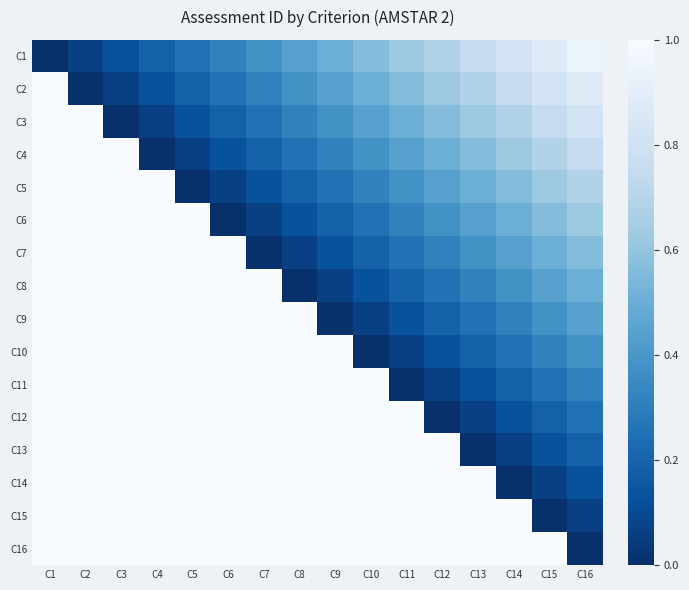

Reading left to right, extract all data points from this chart.

C1: C1=0.0	C2=0.1	C3=0.1	C4=0.2	C5=0.2	C6=0.3	C7=0.4	C8=0.4	C9=0.5	C10=0.6	C11=0.6	C12=0.7	C13=0.8	C14=0.8	C15=0.9	C16=0.9
C2: C1=1.0	C2=0.0	C3=0.1	C4=0.1	C5=0.2	C6=0.2	C7=0.3	C8=0.4	C9=0.4	C10=0.5	C11=0.6	C12=0.6	C13=0.7	C14=0.8	C15=0.8	C16=0.9
C3: C1=1.0	C2=1.0	C3=0.0	C4=0.1	C5=0.1	C6=0.2	C7=0.2	C8=0.3	C9=0.4	C10=0.4	C11=0.5	C12=0.6	C13=0.6	C14=0.7	C15=0.8	C16=0.8
C4: C1=1.0	C2=1.0	C3=1.0	C4=0.0	C5=0.1	C6=0.1	C7=0.2	C8=0.2	C9=0.3	C10=0.4	C11=0.4	C12=0.5	C13=0.6	C14=0.6	C15=0.7	C16=0.8
C5: C1=1.0	C2=1.0	C3=1.0	C4=1.0	C5=0.0	C6=0.1	C7=0.1	C8=0.2	C9=0.2	C10=0.3	C11=0.4	C12=0.4	C13=0.5	C14=0.6	C15=0.6	C16=0.7
C6: C1=1.0	C2=1.0	C3=1.0	C4=1.0	C5=1.0	C6=0.0	C7=0.1	C8=0.1	C9=0.2	C10=0.2	C11=0.3	C12=0.4	C13=0.4	C14=0.5	C15=0.6	C16=0.6
C7: C1=1.0	C2=1.0	C3=1.0	C4=1.0	C5=1.0	C6=1.0	C7=0.0	C8=0.1	C9=0.1	C10=0.2	C11=0.2	C12=0.3	C13=0.4	C14=0.4	C15=0.5	C16=0.6
C8: C1=1.0	C2=1.0	C3=1.0	C4=1.0	C5=1.0	C6=1.0	C7=1.0	C8=0.0	C9=0.1	C10=0.1	C11=0.2	C12=0.2	C13=0.3	C14=0.4	C15=0.4	C16=0.5
C9: C1=1.0	C2=1.0	C3=1.0	C4=1.0	C5=1.0	C6=1.0	C7=1.0	C8=1.0	C9=0.0	C10=0.1	C11=0.1	C12=0.2	C13=0.2	C14=0.3	C15=0.4	C16=0.4
C10: C1=1.0	C2=1.0	C3=1.0	C4=1.0	C5=1.0	C6=1.0	C7=1.0	C8=1.0	C9=1.0	C10=0.0	C11=0.1	C12=0.1	C13=0.2	C14=0.2	C15=0.3	C16=0.4
C11: C1=1.0	C2=1.0	C3=1.0	C4=1.0	C5=1.0	C6=1.0	C7=1.0	C8=1.0	C9=1.0	C10=1.0	C11=0.0	C12=0.1	C13=0.1	C14=0.2	C15=0.2	C16=0.3
C12: C1=1.0	C2=1.0	C3=1.0	C4=1.0	C5=1.0	C6=1.0	C7=1.0	C8=1.0	C9=1.0	C10=1.0	C11=1.0	C12=0.0	C13=0.1	C14=0.1	C15=0.2	C16=0.2
C13: C1=1.0	C2=1.0	C3=1.0	C4=1.0	C5=1.0	C6=1.0	C7=1.0	C8=1.0	C9=1.0	C10=1.0	C11=1.0	C12=1.0	C13=0.0	C14=0.1	C15=0.1	C16=0.2
C14: C1=1.0	C2=1.0	C3=1.0	C4=1.0	C5=1.0	C6=1.0	C7=1.0	C8=1.0	C9=1.0	C10=1.0	C11=1.0	C12=1.0	C13=1.0	C14=0.0	C15=0.1	C16=0.1
C15: C1=1.0	C2=1.0	C3=1.0	C4=1.0	C5=1.0	C6=1.0	C7=1.0	C8=1.0	C9=1.0	C10=1.0	C11=1.0	C12=1.0	C13=1.0	C14=1.0	C15=0.0	C16=0.1
C16: C1=1.0	C2=1.0	C3=1.0	C4=1.0	C5=1.0	C6=1.0	C7=1.0	C8=1.0	C9=1.0	C10=1.0	C11=1.0	C12=1.0	C13=1.0	C14=1.0	C15=1.0	C16=0.0